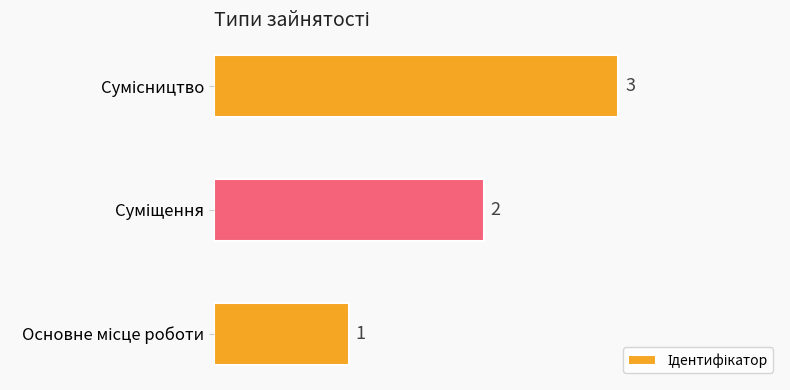

How many values are between 1 and 3?

3